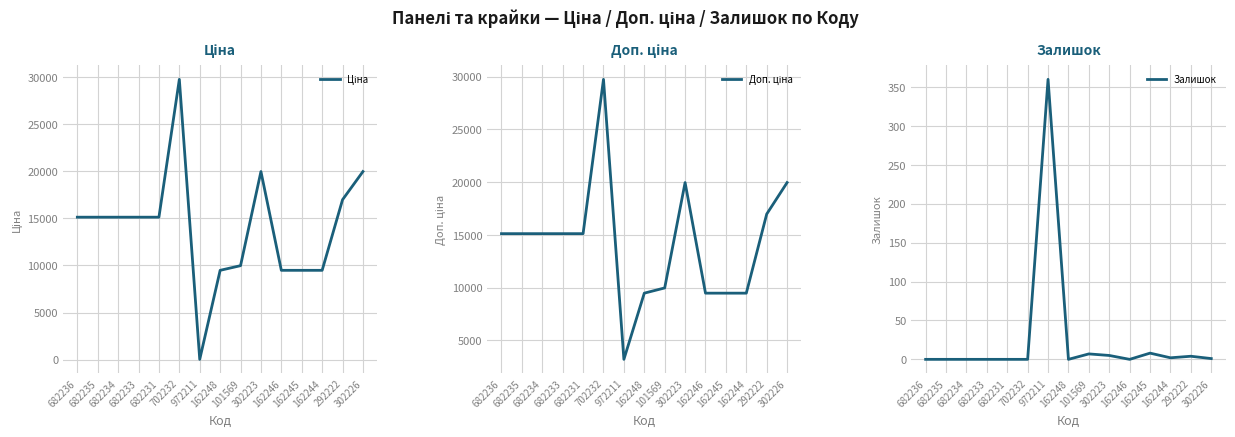

What is the total value across all series at 972211?

3597.1